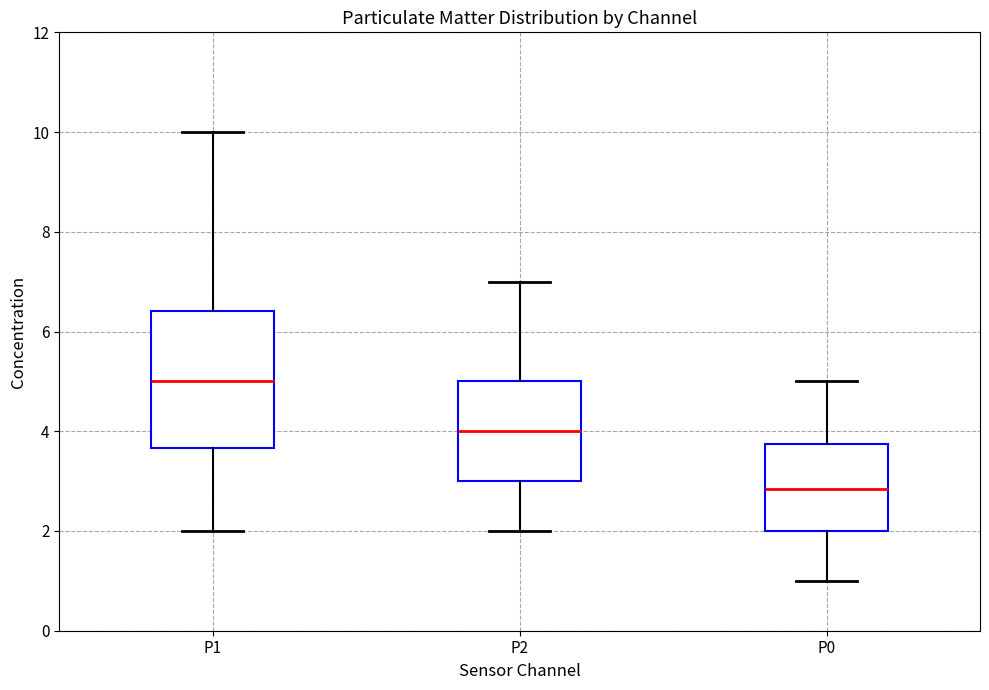

Where does the upper whisker of the box for P1 end on the y-axis? The values are not printed on the chart, so give them approximately, as read against the axis.

10.0